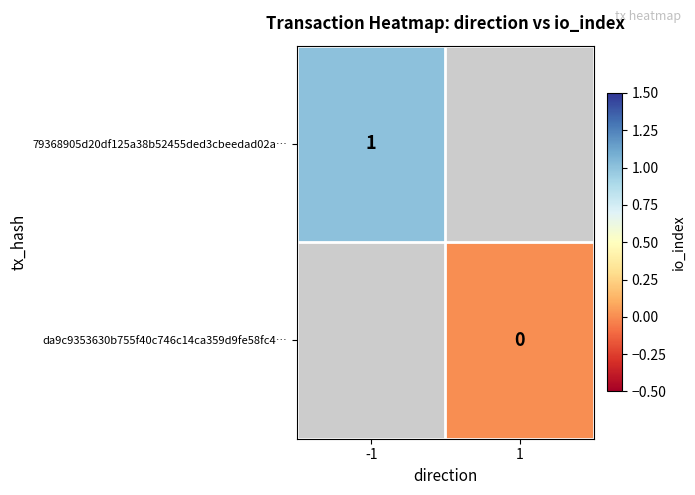

The value of 79368905d20df125a38b52455ded3cbeedad02a… at -1 is 1. True or false?

True